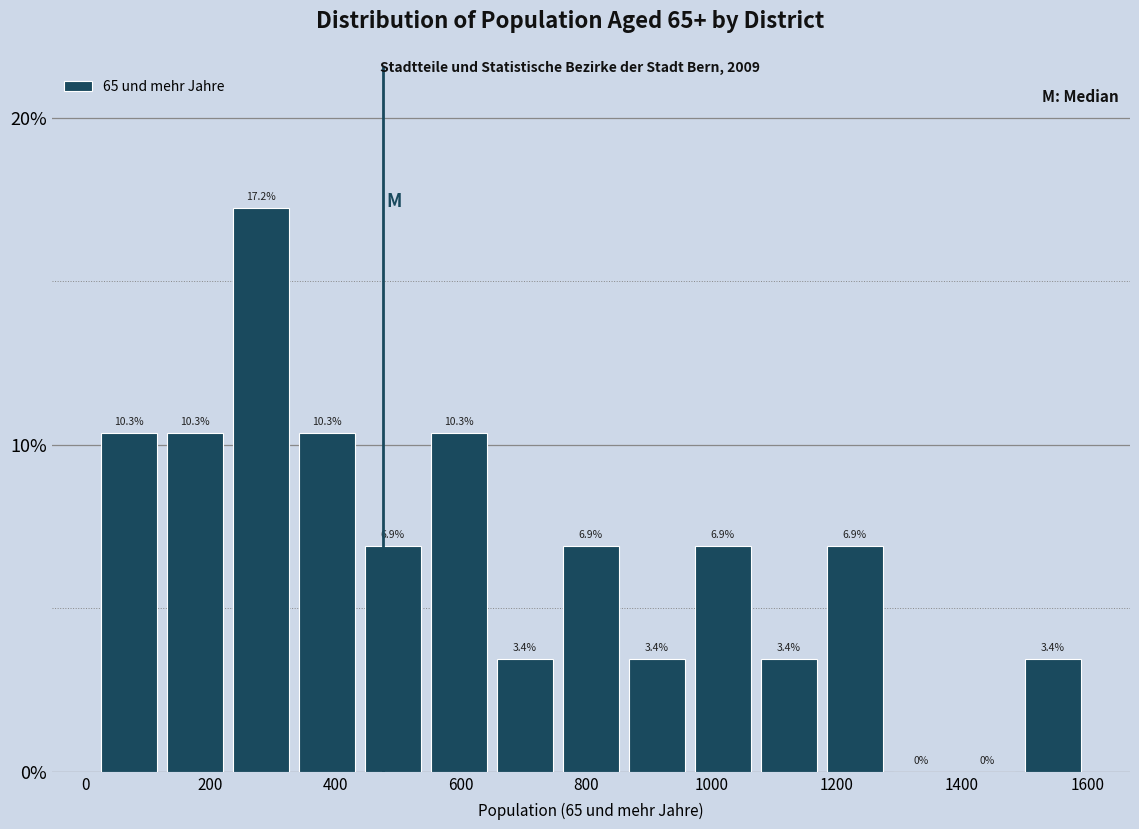

What is the height of the bar covering 960 to 1080 on the x-axis? The bar edges are not printed on the chart, so give them approximately, as read against the axis.

6.9